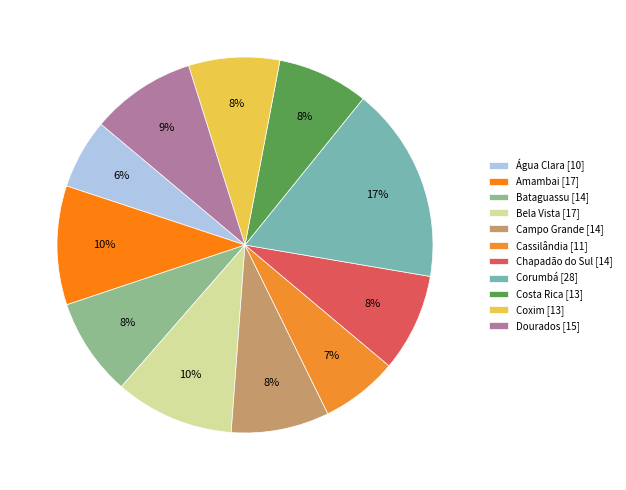

To the nearest percent, what is the difference between the largest and smallest slice percentages?

11%